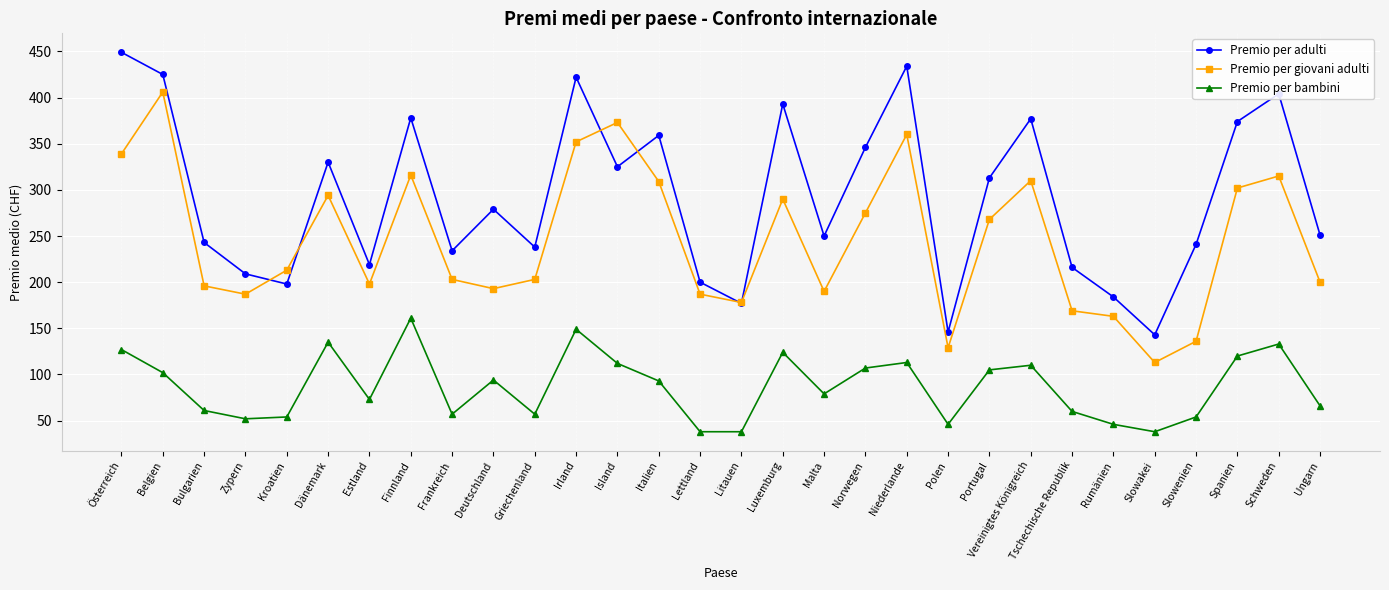

True or false: Premio per adulti has more than 2 interior local peaks.

True